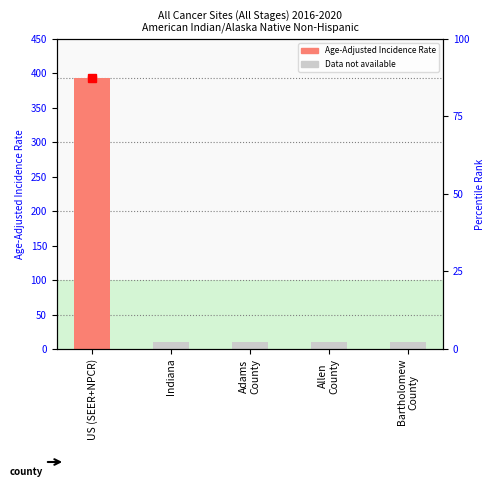

What is the value of the 3rd bar from the left?

10.0